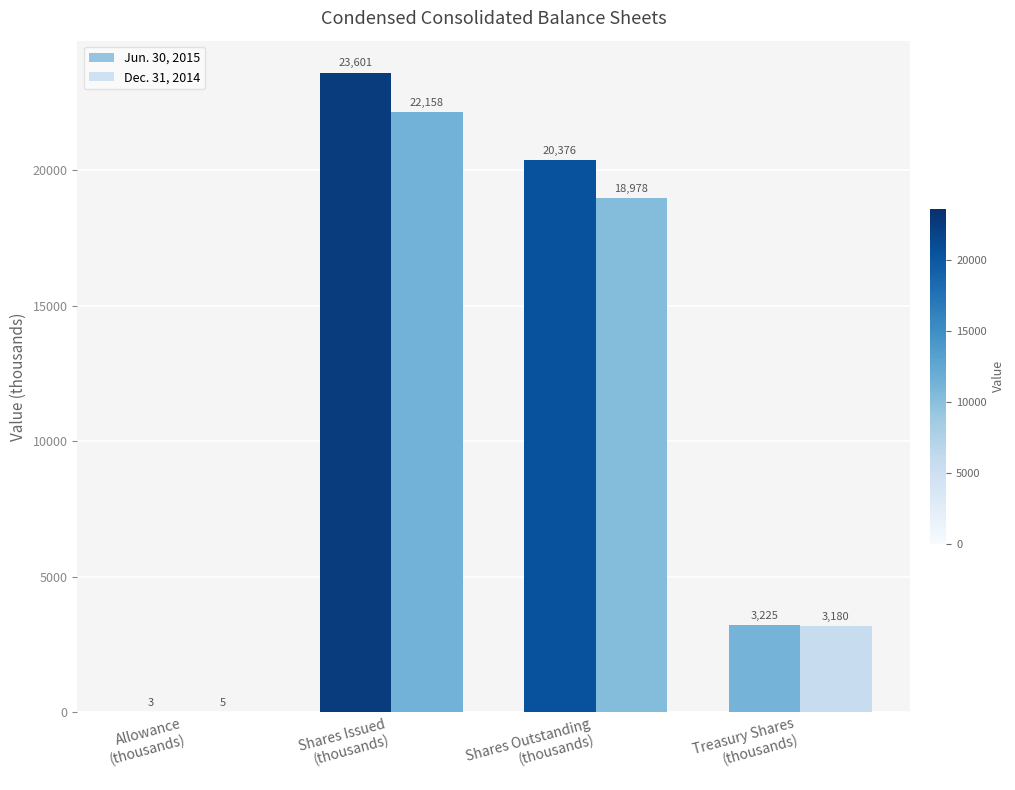

What is the sum of all Jun. 30, 2015 values?

47205